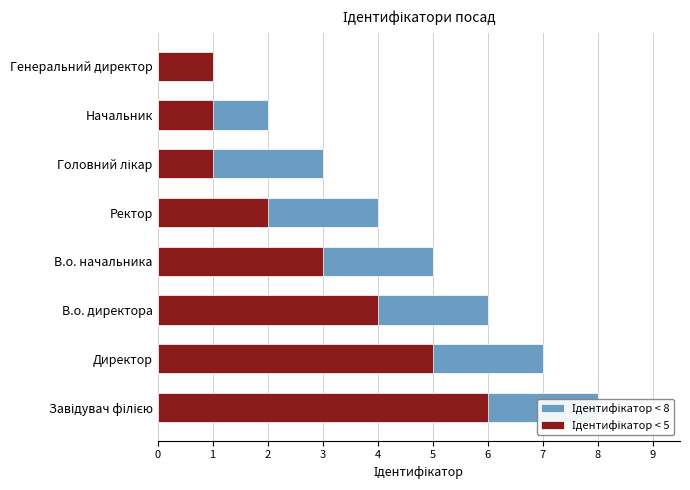

How many values in the Ідентифікатор < 8 series exceed 5?

3